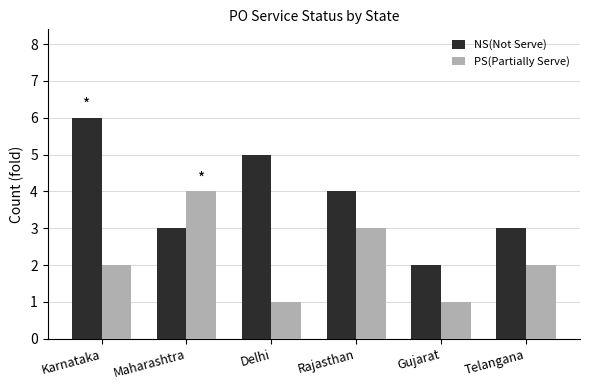

What value does the NS(Not Serve) series have at Delhi?

5